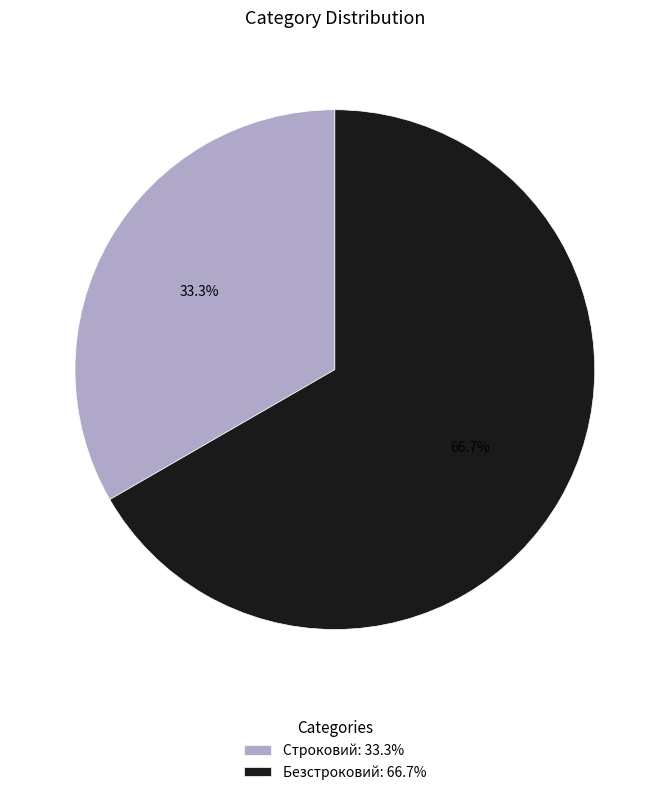

Is it true that Строковий is 33% of the pie?

True